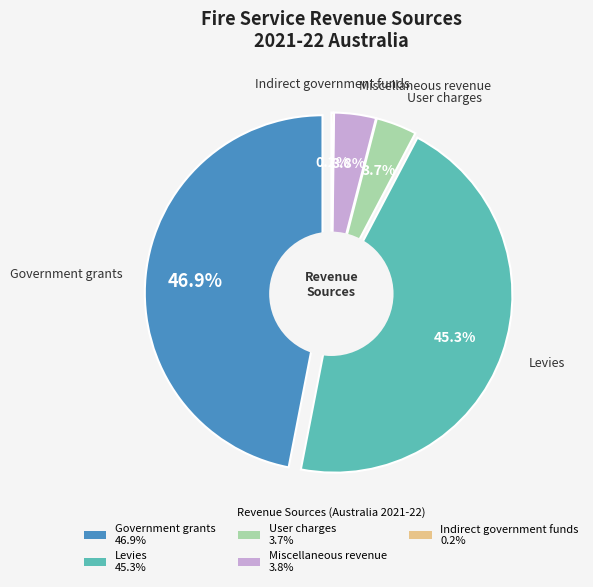

Which category has the biggest portion of the pie?

Government grants